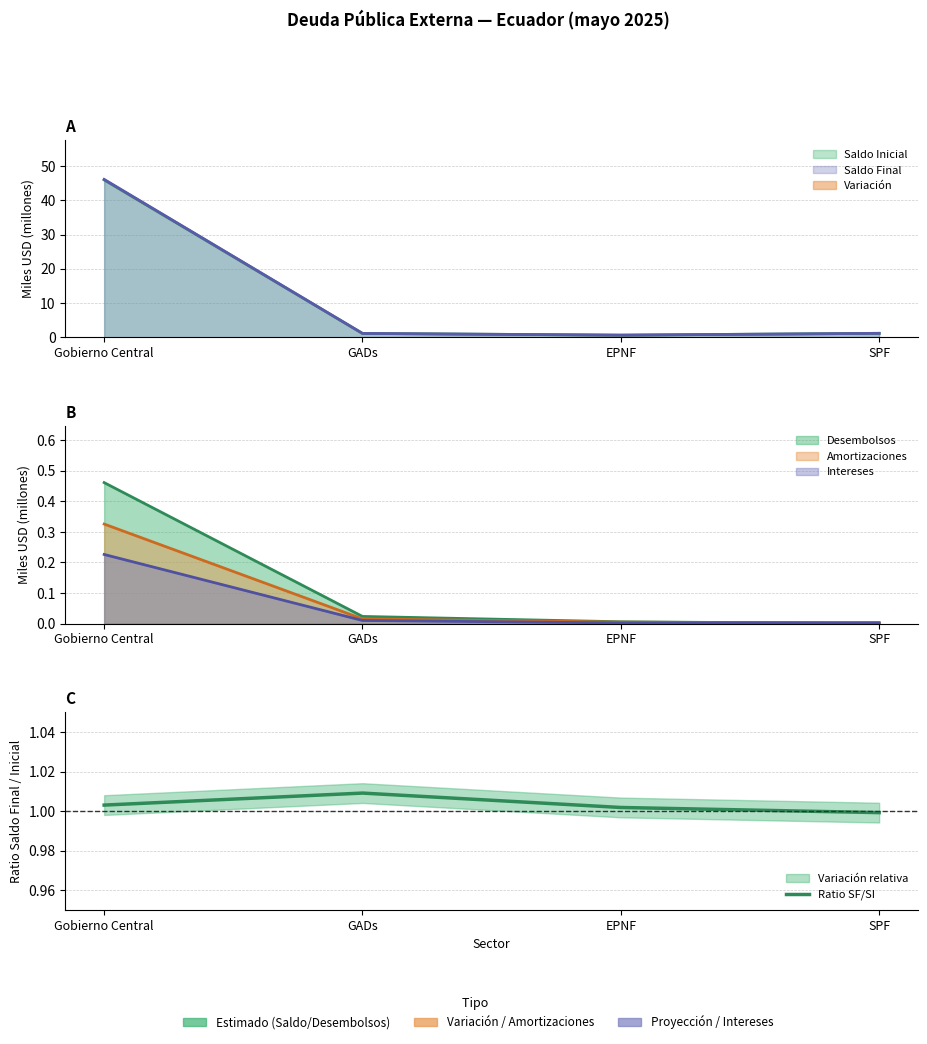

True or false: there are more than 1 points higher than both neighbors.

False